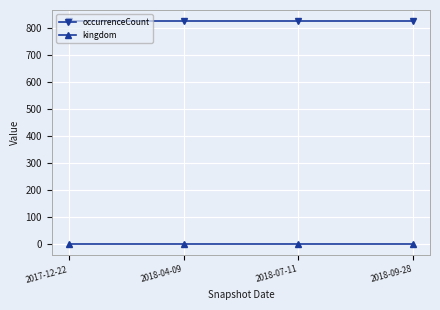

What is the label of the 2nd point from the right?

2018-07-11